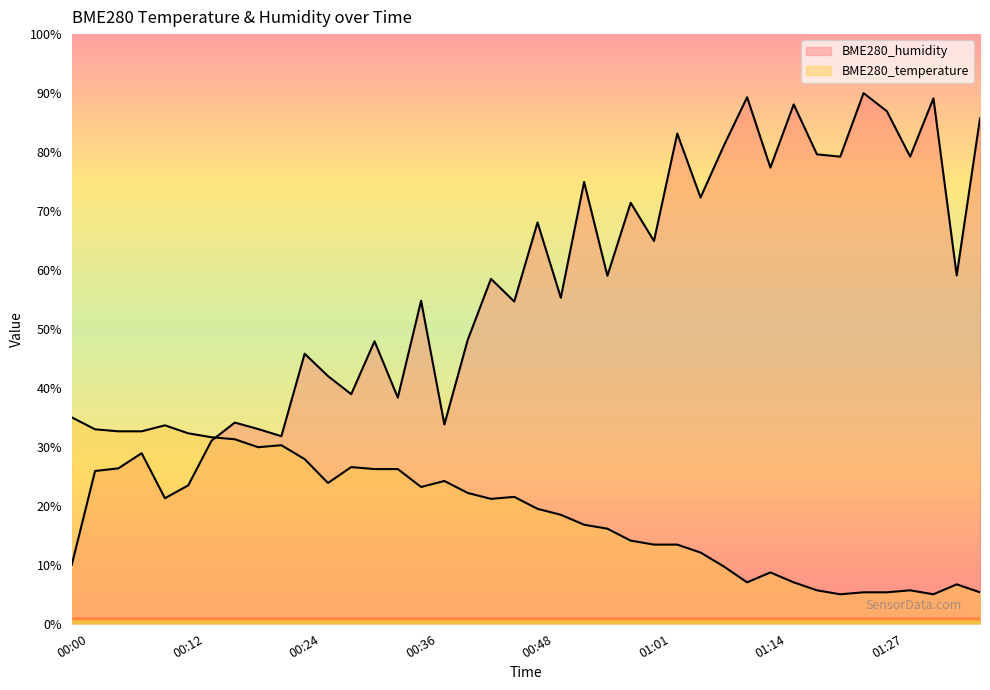

The BME280_humidity series shows 125.3 at 01:03. True or false?

False